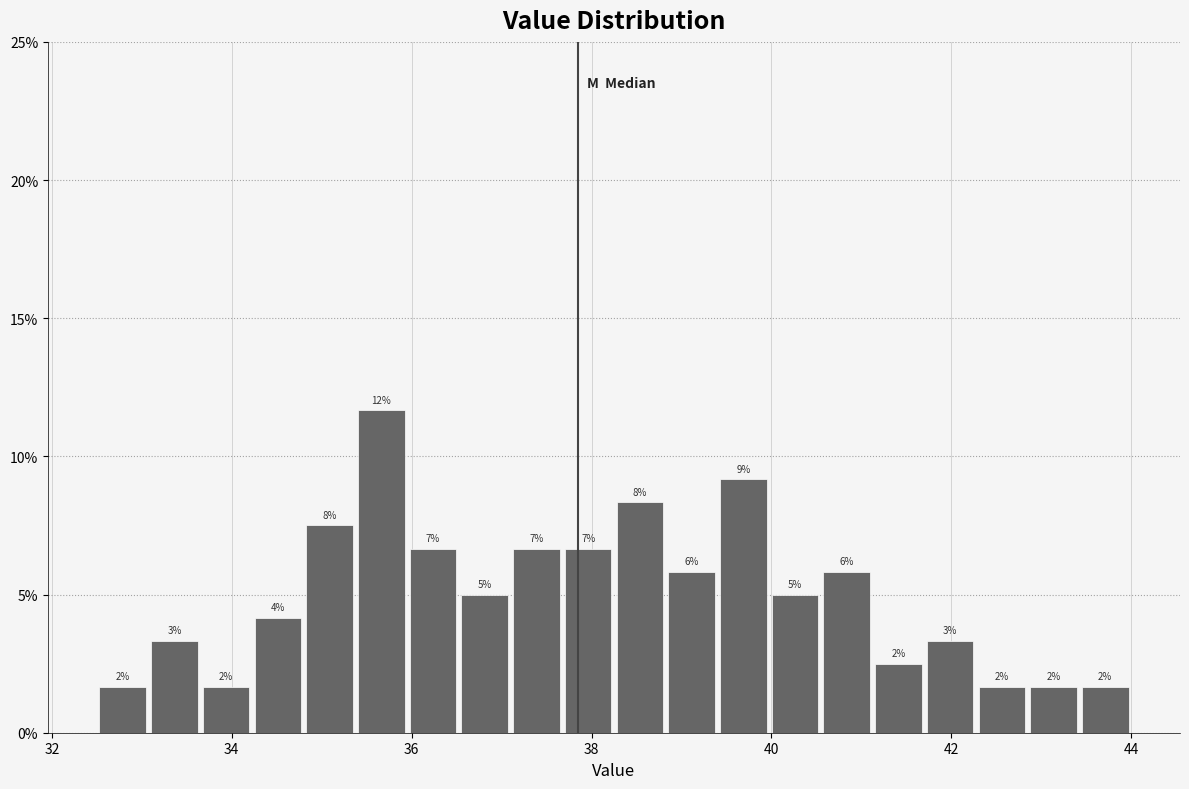

Read against the x-axis, roughly where is the centre of the tallest bar?

35.6